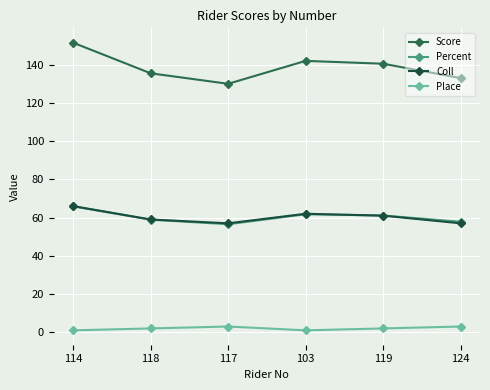

True or false: Percent has more than 0 points higher than both neighbors.

True